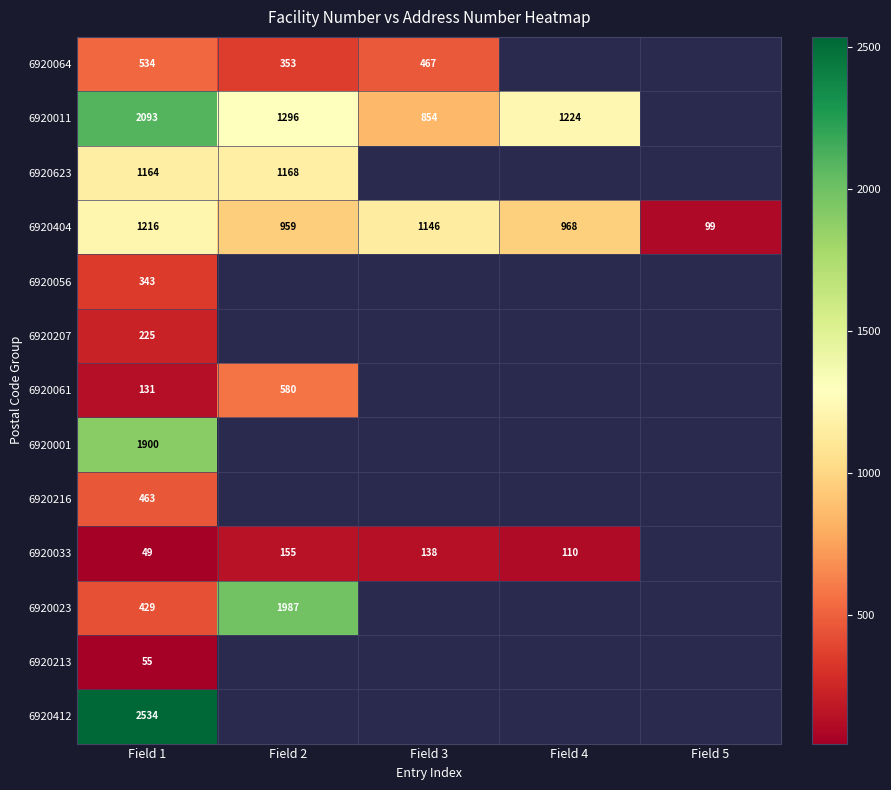

The value of 6920033 at Field 4 is 110. True or false?

True